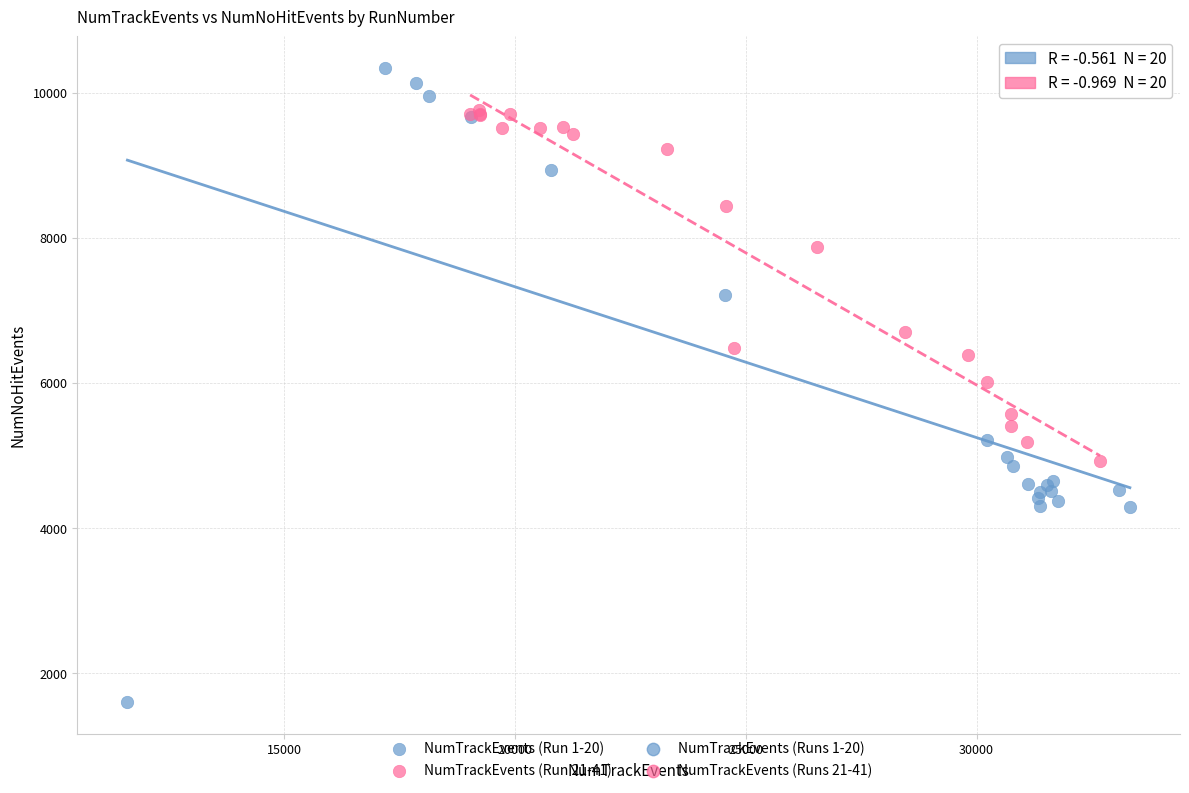

Which series contains the lowest Y value?

NumTrackEvents (Run 1-20)